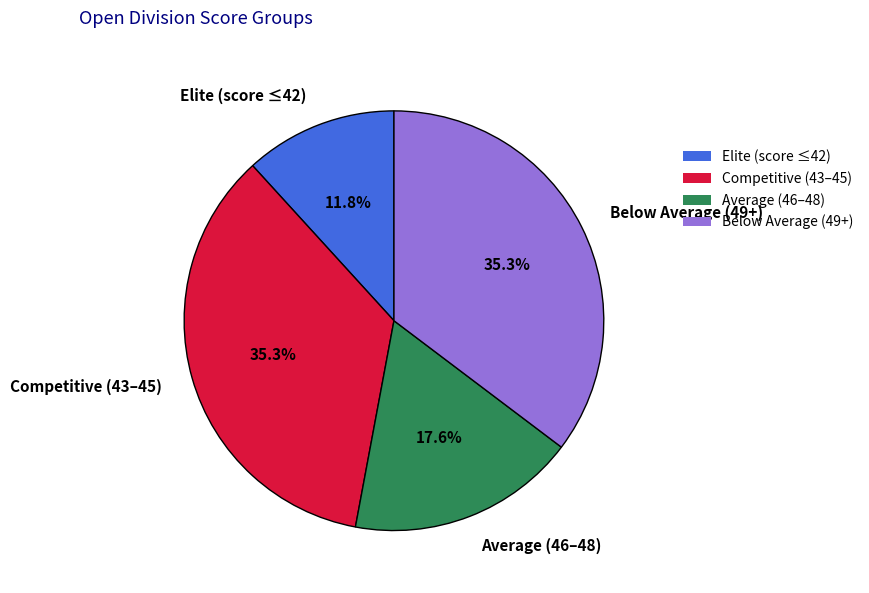

Do Elite (score ≤42) and Competitive (43–45) together represent more than half of the pie?

No